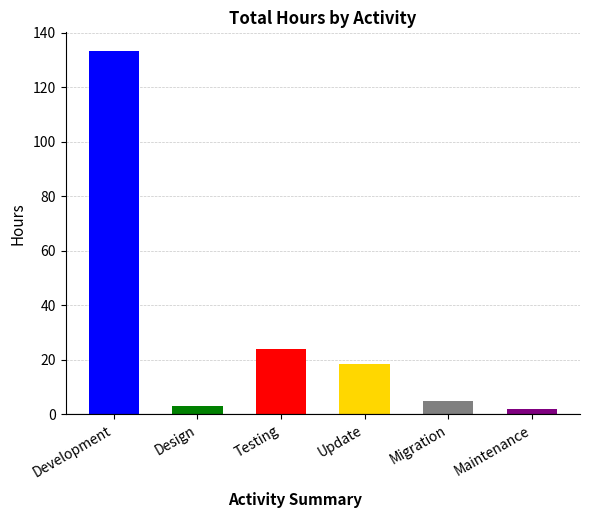

What position from the right is Maintenance?

1